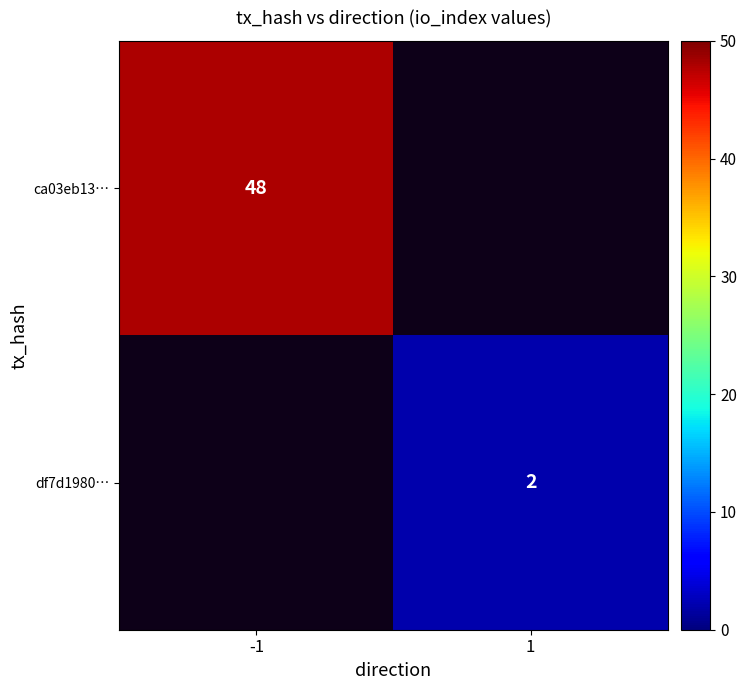

What is the minimum value shown in the chart?

2.0